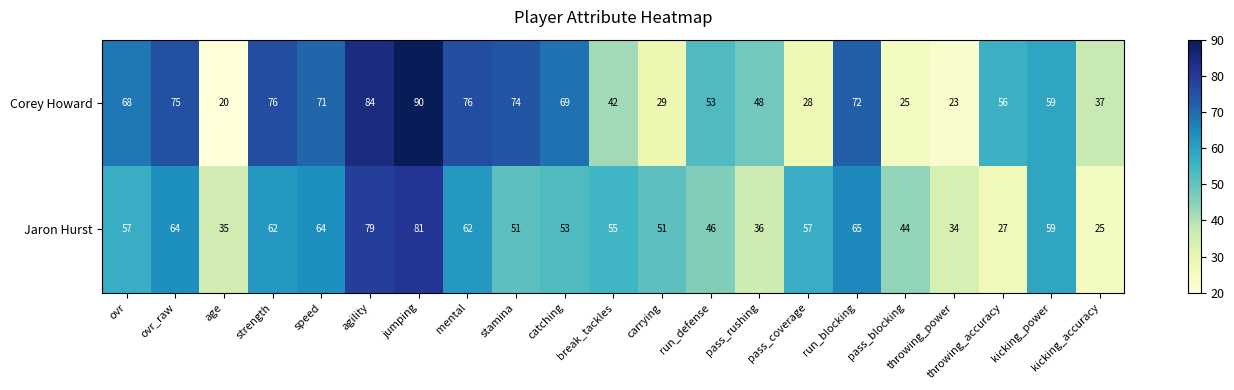

Rank the series by their maximum value, from highest to lowest.

Corey Howard, Jaron Hurst